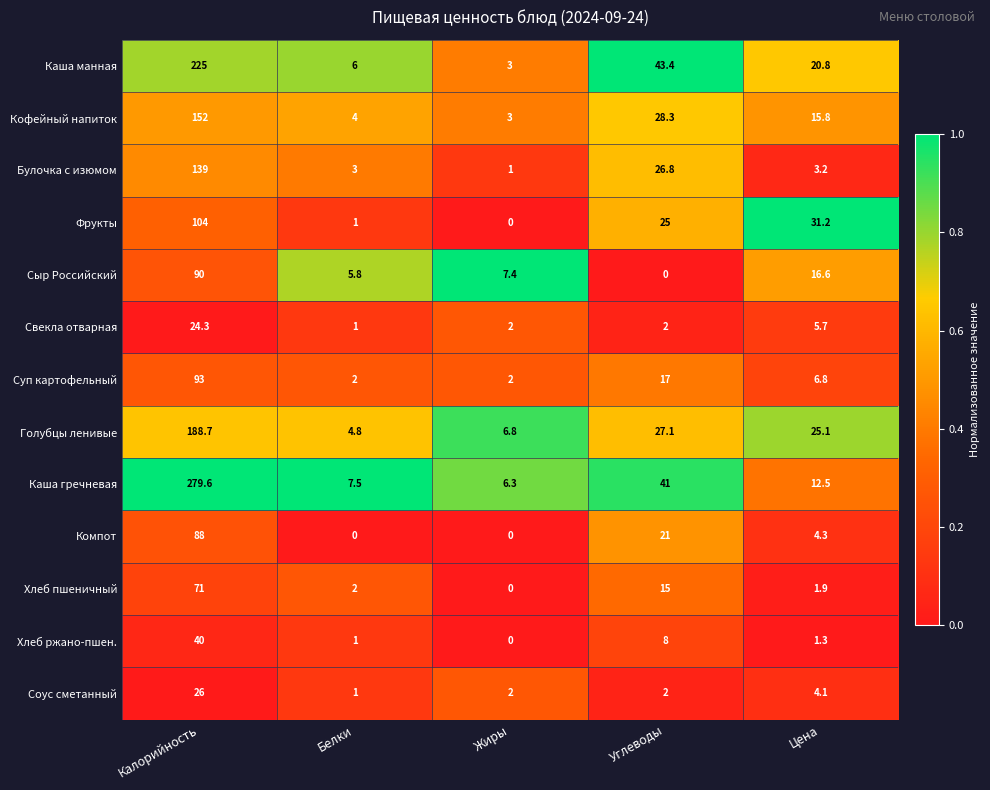

At which label does Хлеб ржано-пшен. first exceed 1?

Калорийность